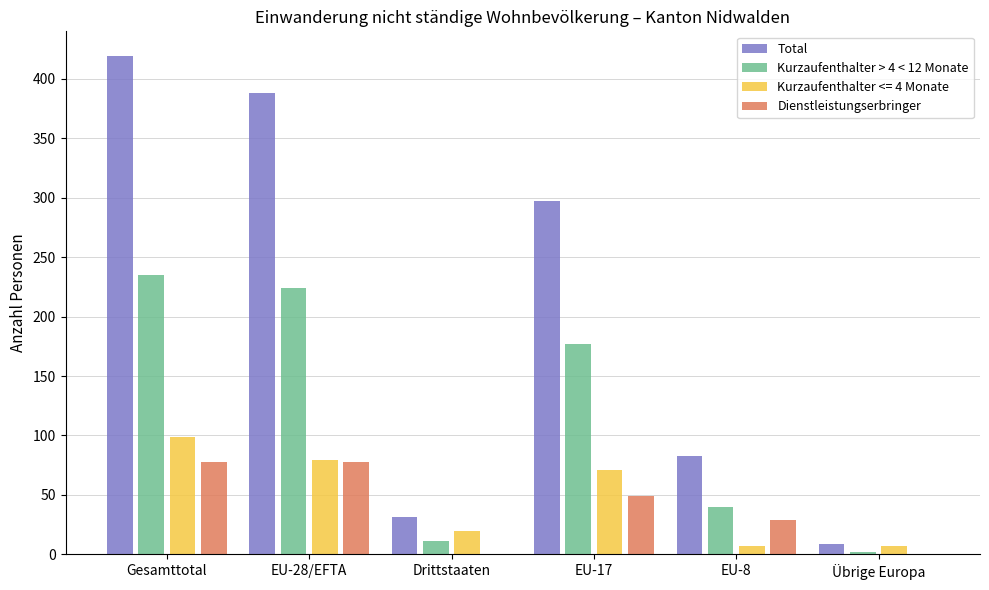

What is the total value across all series at EU-28/EFTA?

769